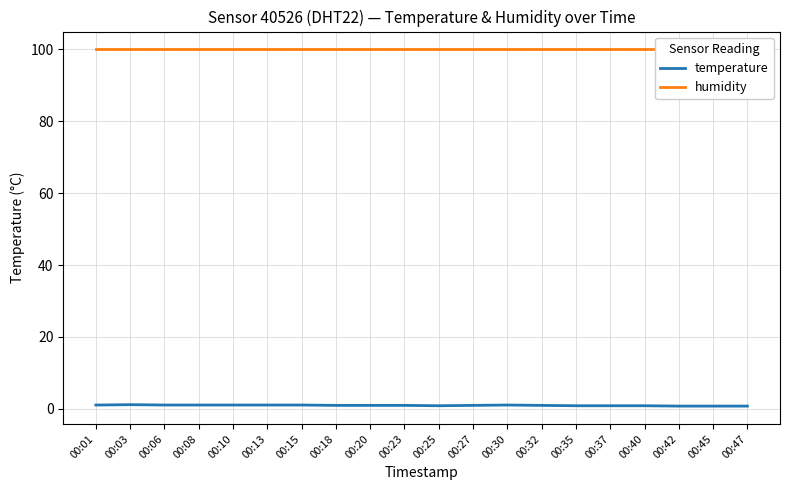

True or false: temperature and humidity cross at least once.

False